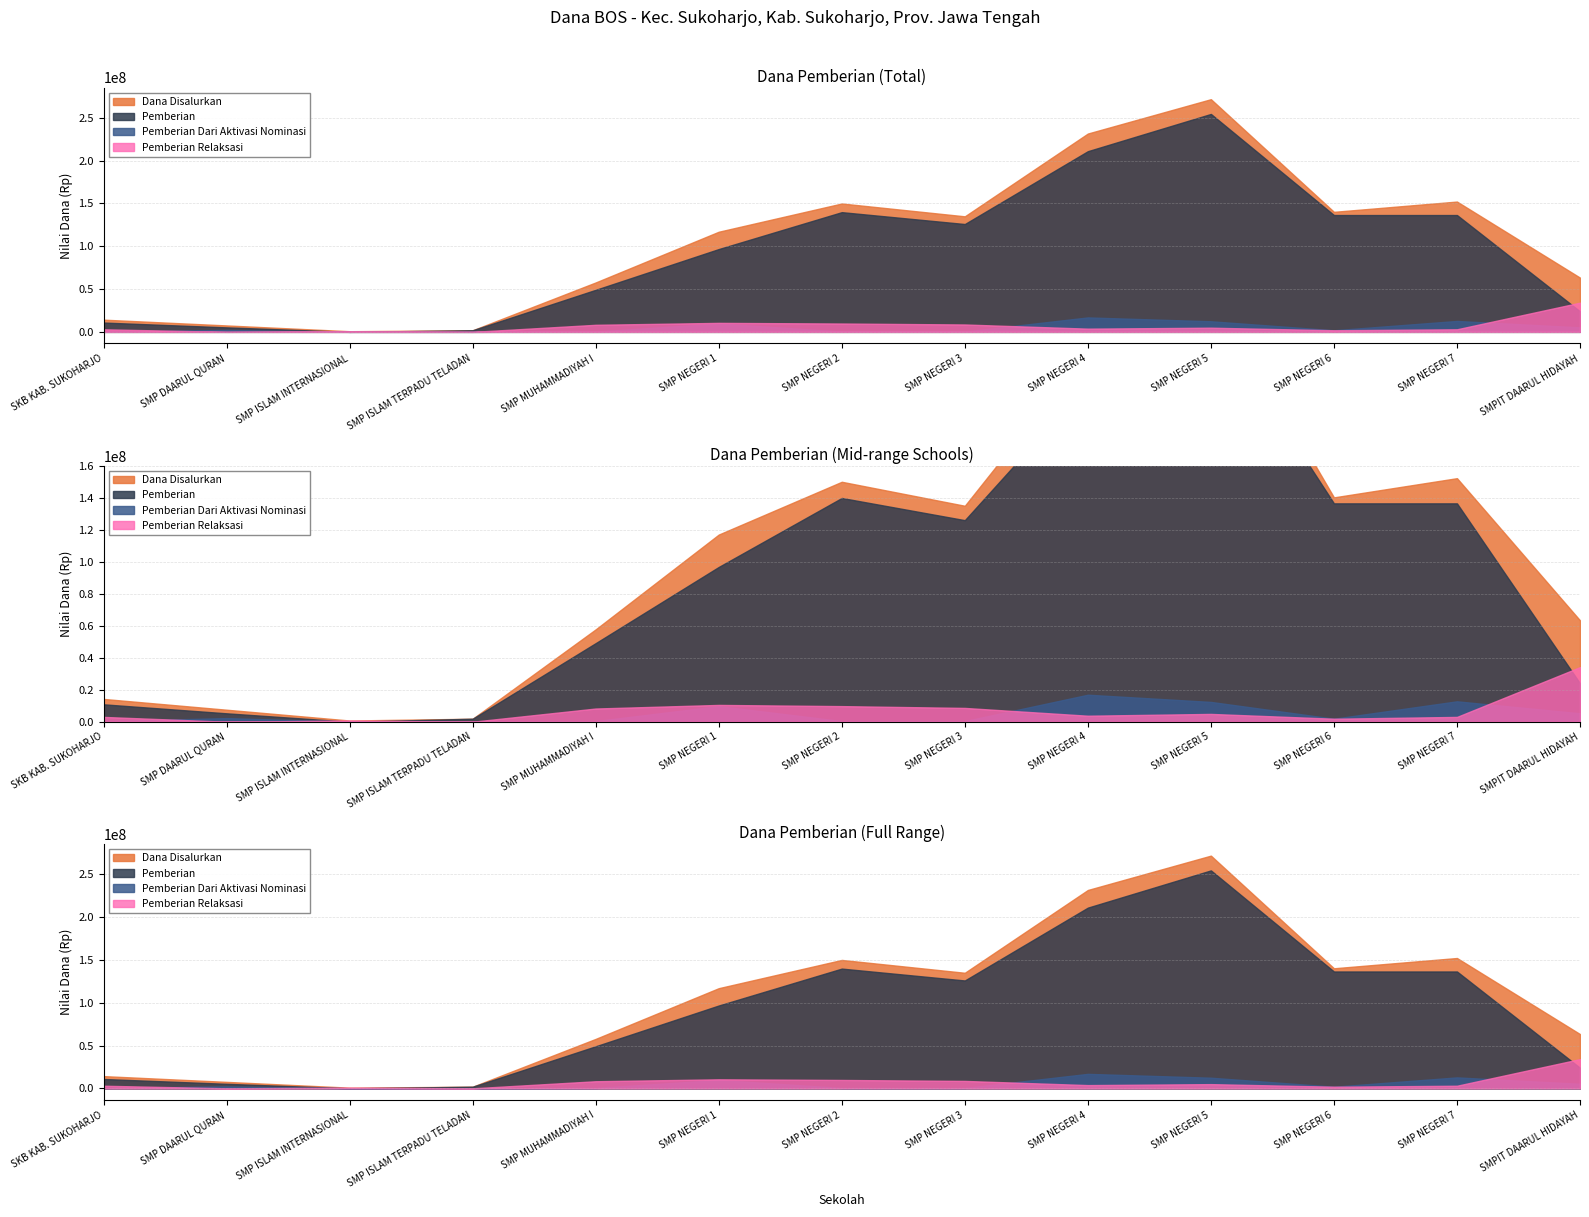

In Pemberian, how many points are higher than both neighbors (excluding endpoints)?

2